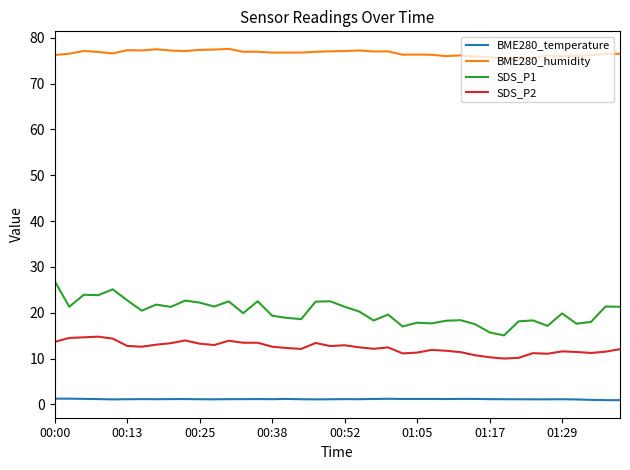

Rank the series by their maximum value, from lowest to highest.

BME280_temperature, SDS_P2, SDS_P1, BME280_humidity